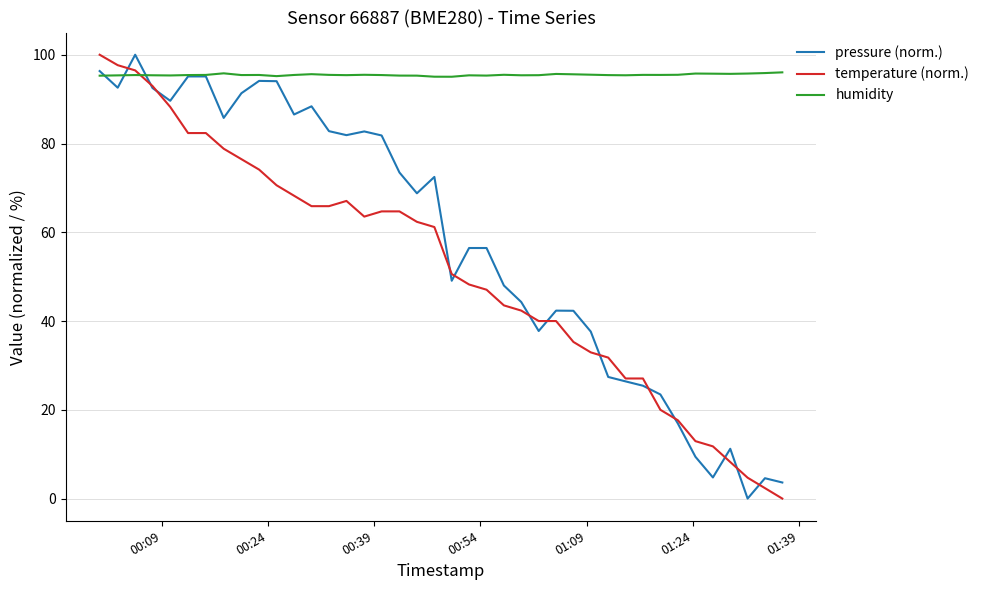

Which series has the largest total across all categories?

humidity